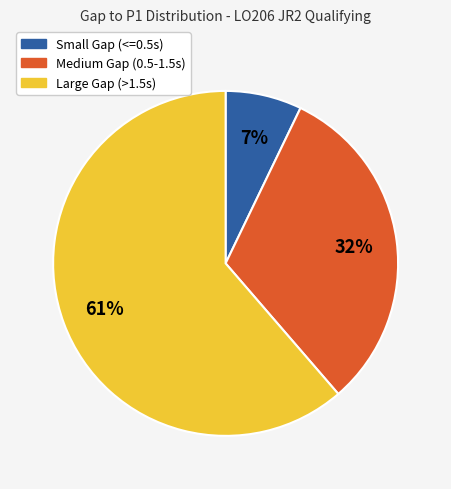

Is there a majority slice in this chart?

Yes